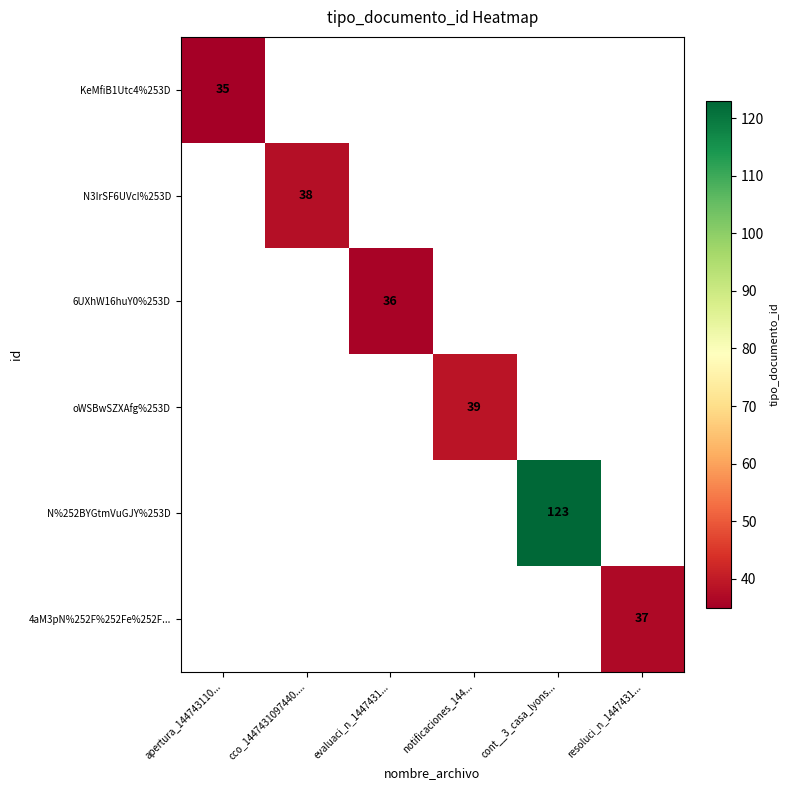

What is the minimum value shown in the chart?

35.0